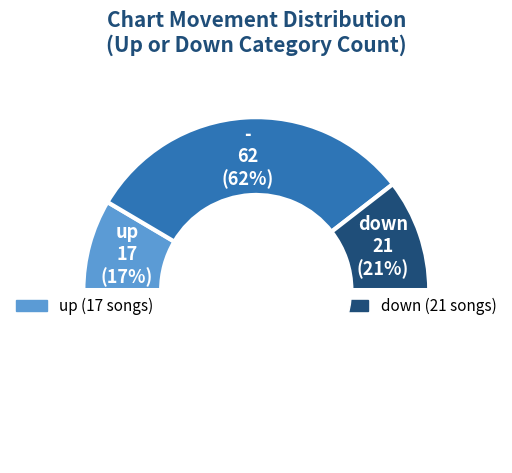

To the nearest percent, what is the combined percentage of up and down?

38%